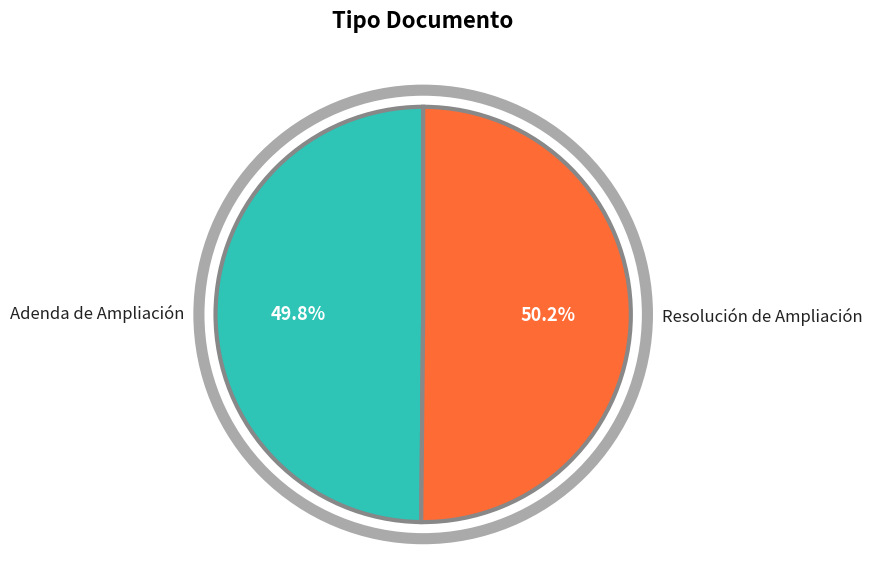

Is there any slice that represents more than half of the pie?

Yes